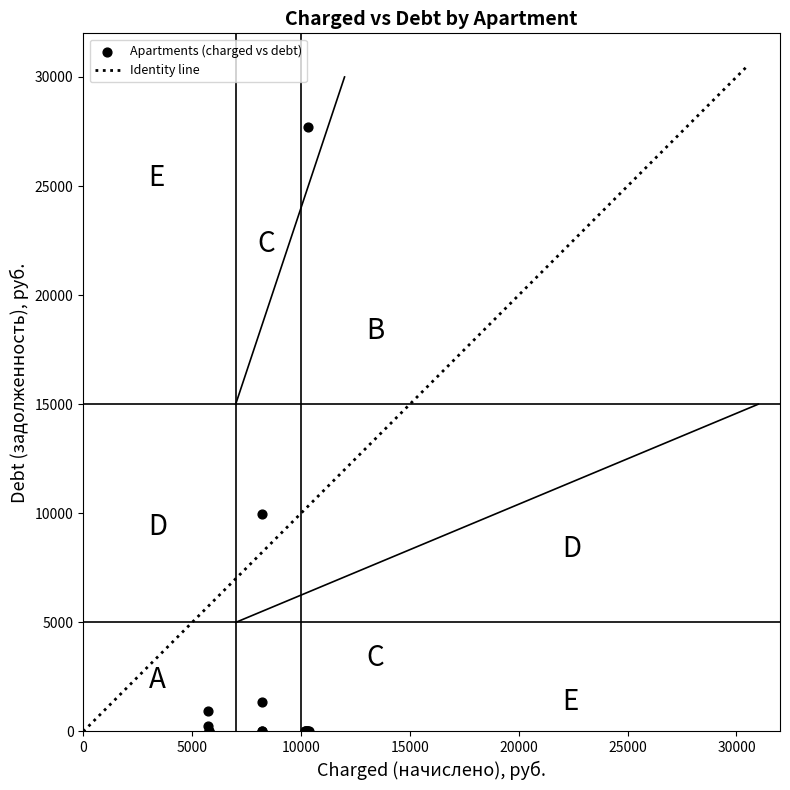

What Y value in the scatter plot is closest to 13854?

9949.5